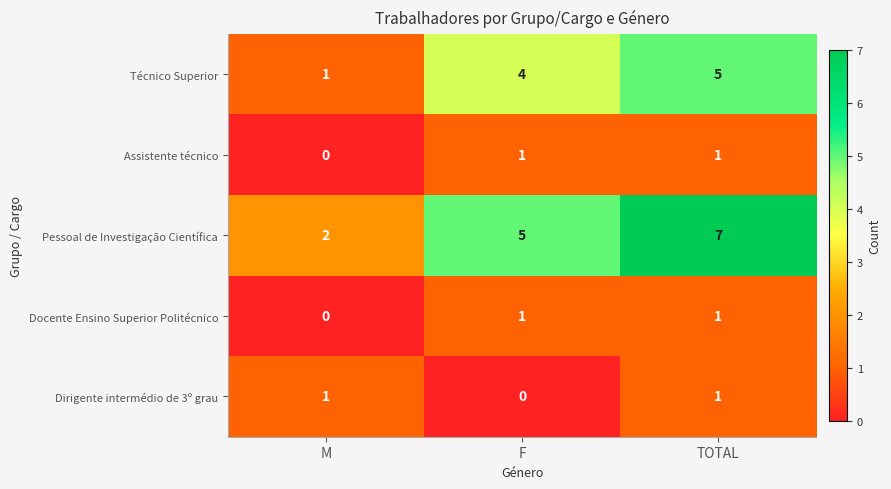

What is the difference between the highest and lowest values at F?

5